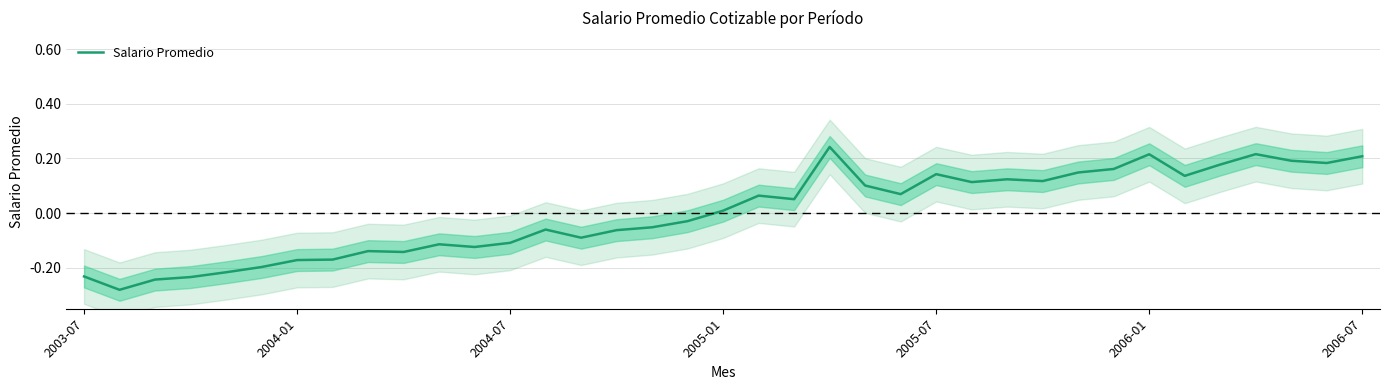

How many lines are shown in the chart?

1